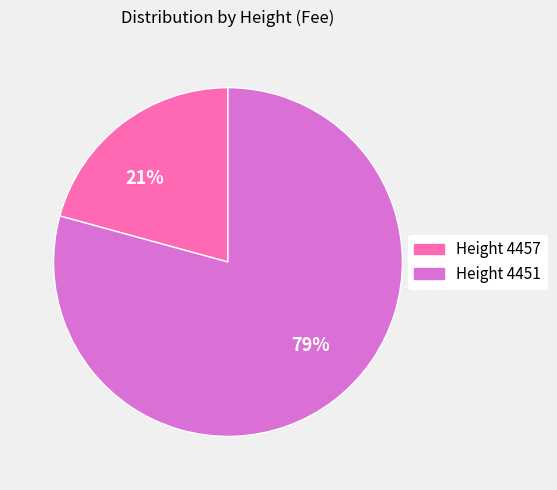

Do 21% and 79% together represent more than half of the pie?

Yes